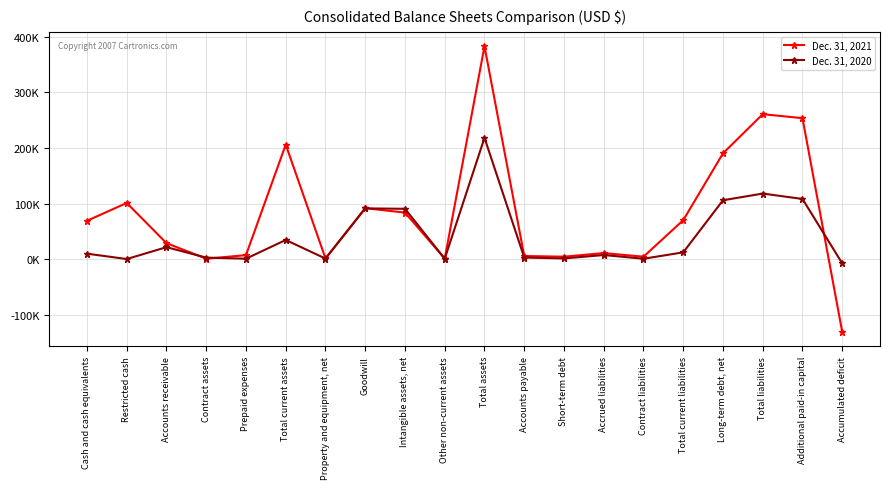

Rank the series by their maximum value, from highest to lowest.

Dec. 31, 2021, Dec. 31, 2020